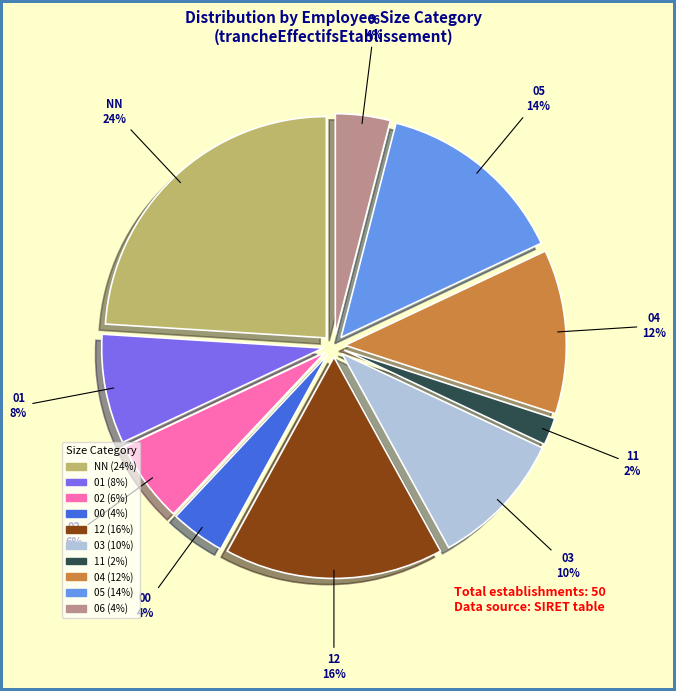

Does 06 account for over 50% of the chart?

No